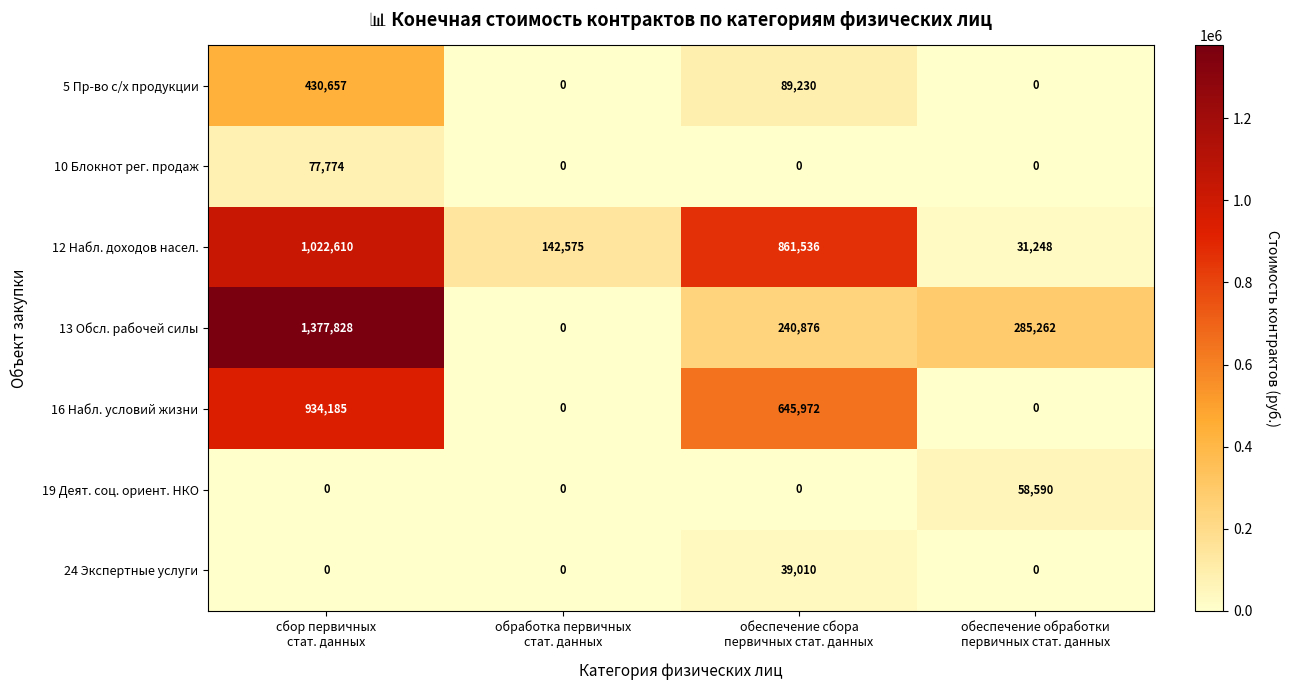

Which series changed the most between сбор первичных
стат. данных and обеспечение сбора
первичных стат. данных?

13 Обсл. рабочей силы